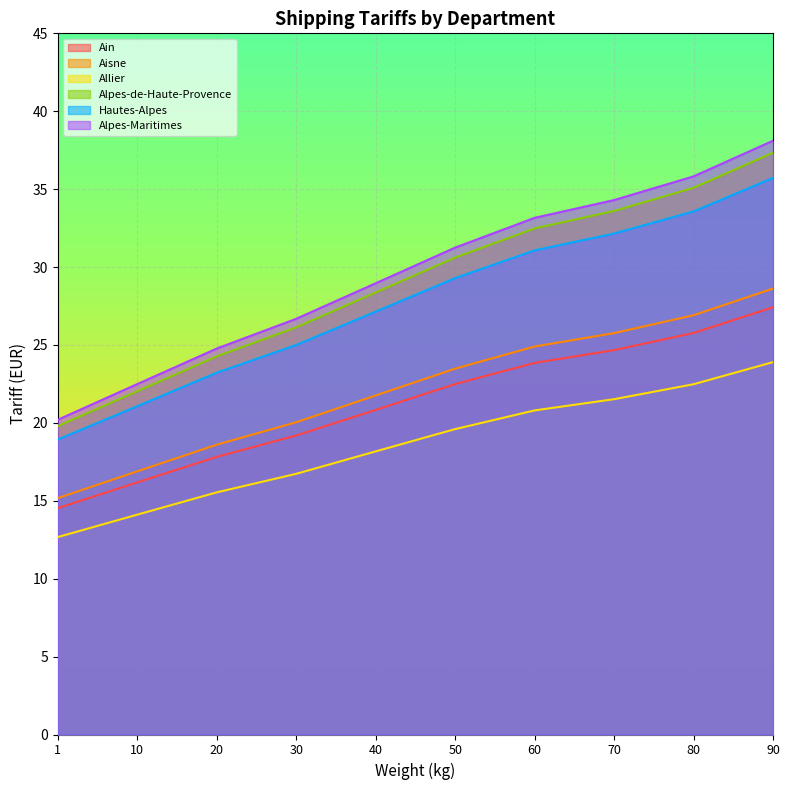

Which category has the lowest value in the Aisne series?

1